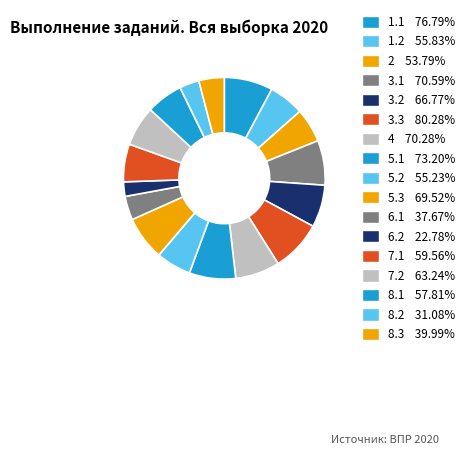

Is there any slice that represents more than half of the pie?

No